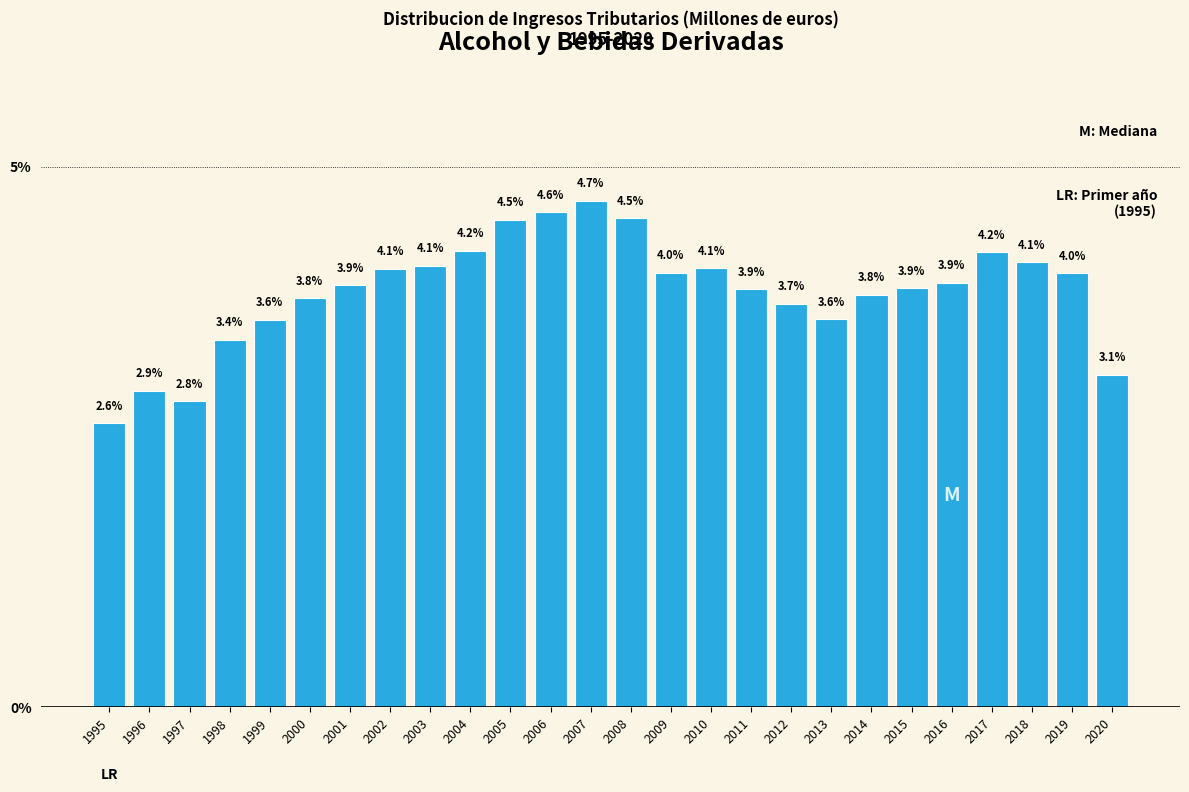

Reading left to right, what are all the values shown in this chart?

1995=2.6	1996=2.9	1997=2.8	1998=3.4	1999=3.6	2000=3.8	2001=3.9	2002=4.1	2003=4.1	2004=4.2	2005=4.5	2006=4.6	2007=4.7	2008=4.5	2009=4.0	2010=4.1	2011=3.9	2012=3.7	2013=3.6	2014=3.8	2015=3.9	2016=3.9	2017=4.2	2018=4.1	2019=4.0	2020=3.1